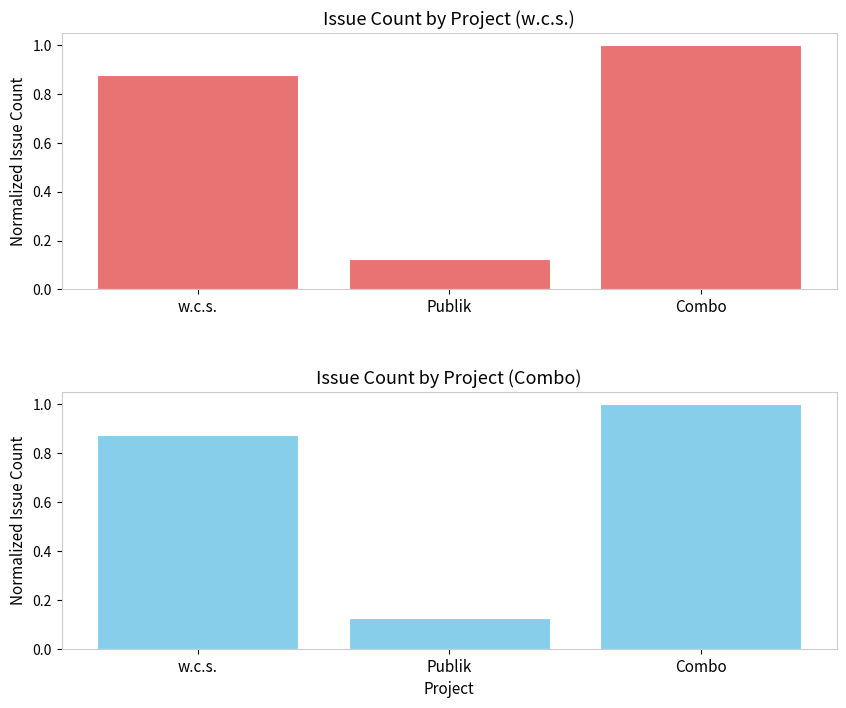

The chart shows a value of 0.2 at Publik. True or false?

False